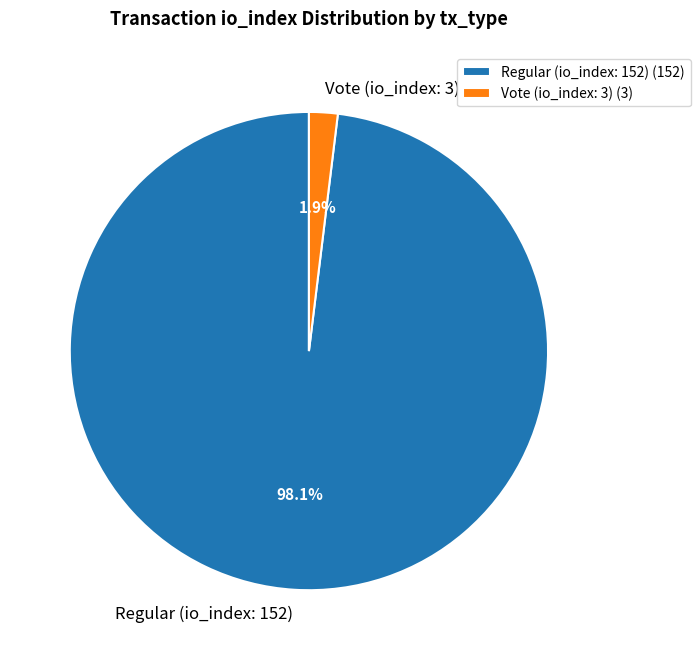

The Vote (io_index: 3) slice represents 2% of the pie. True or false?

True